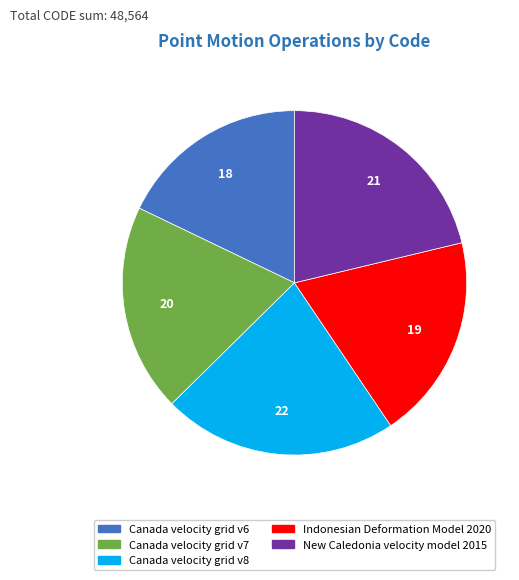

The New Caledonia velocity model 2015 slice represents 32% of the pie. True or false?

False